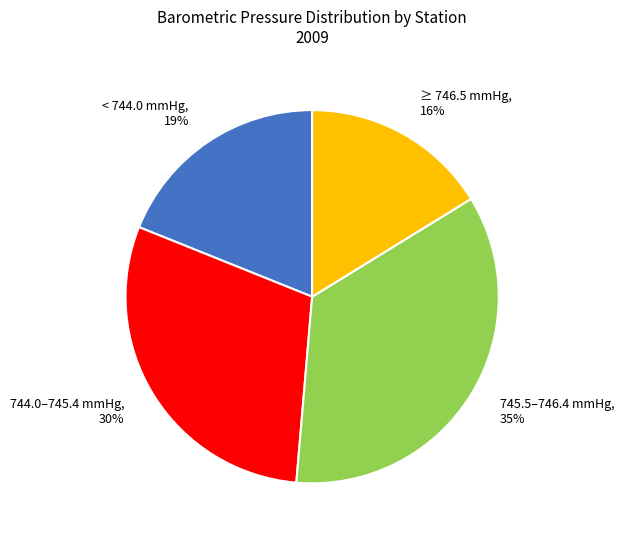

To the nearest percent, what percentage of the pie is 744.0–745.4 mmHg?

30%